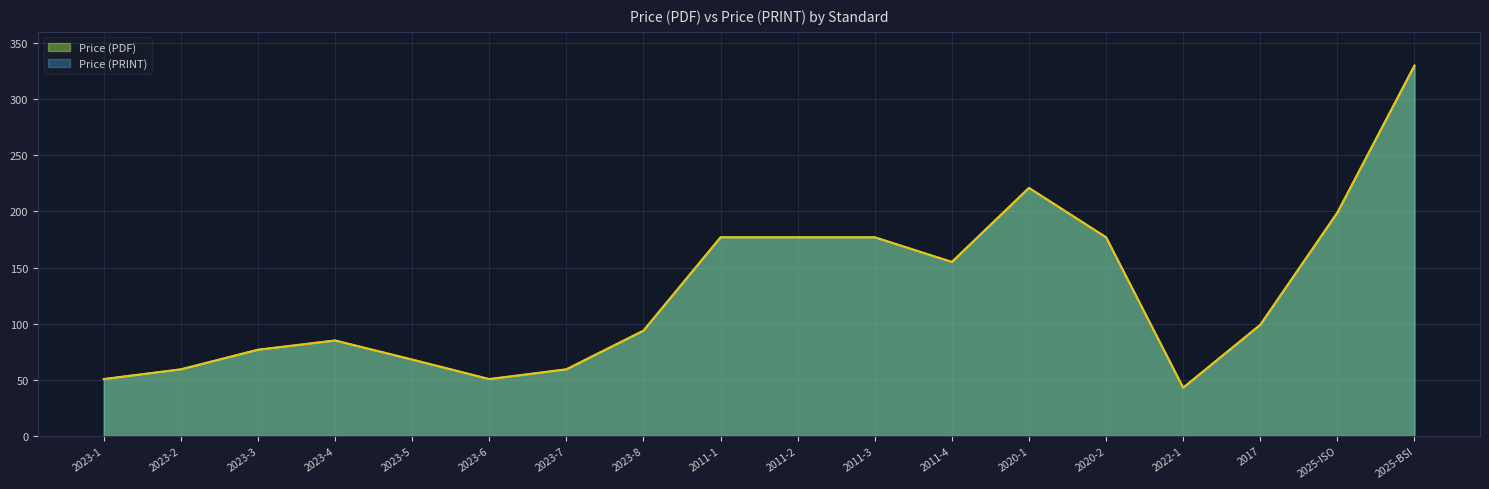

List the labels in order of Price (PDF) value, largest first.

2025-BSI, 2020-1, 2025-ISO, 2011-1, 2011-2, 2011-3, 2020-2, 2011-4, 2017, 2023-8, 2023-4, 2023-3, 2023-5, 2023-2, 2023-7, 2023-1, 2023-6, 2022-1